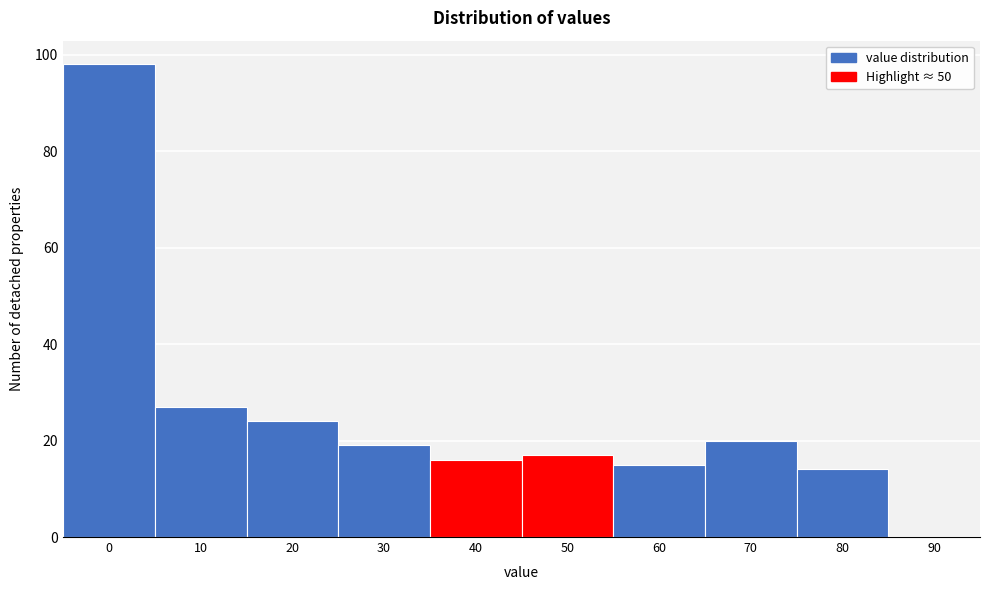

Reading left to right, list all the values displayed in this chart.

0=98	10=27	20=24	30=19	40=16	50=17	60=15	70=20	80=14	90=0